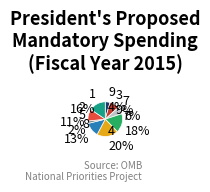

Count the number of slices in the pie.

9